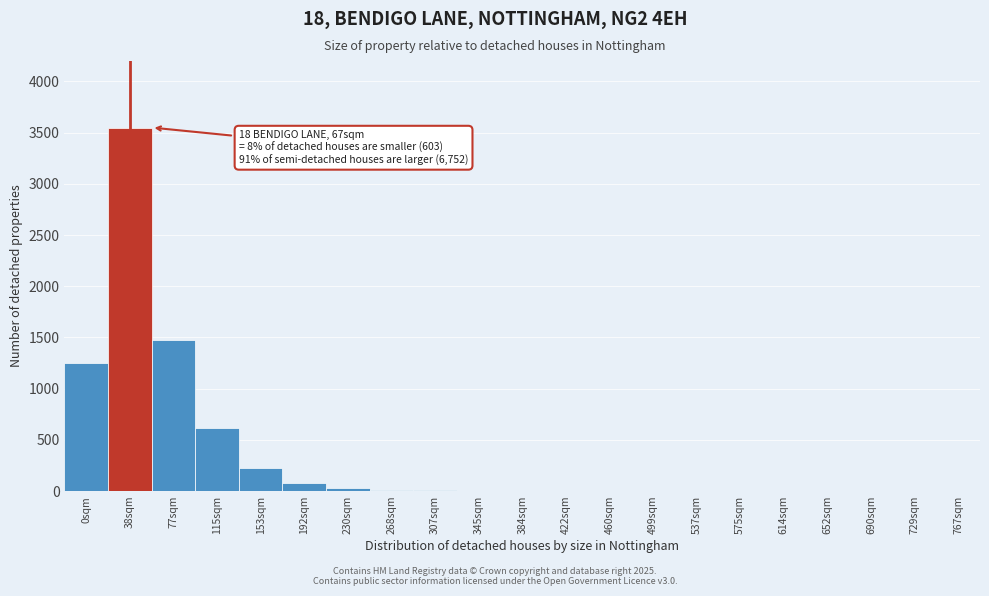

What is the greatest value displayed?

3550